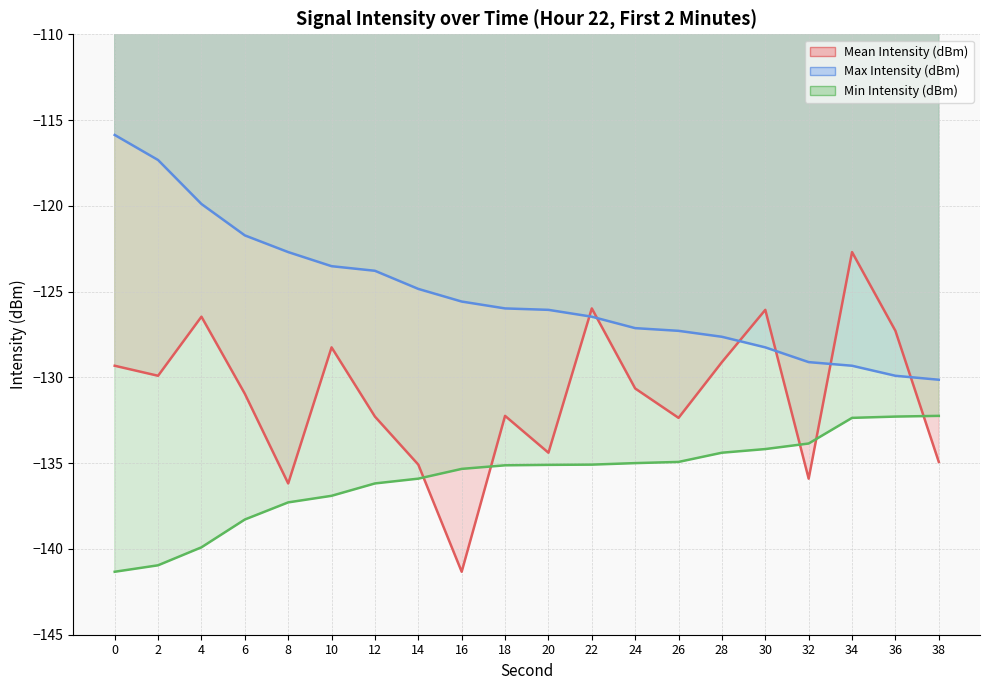

What is the minimum value shown in the chart?

-141.3